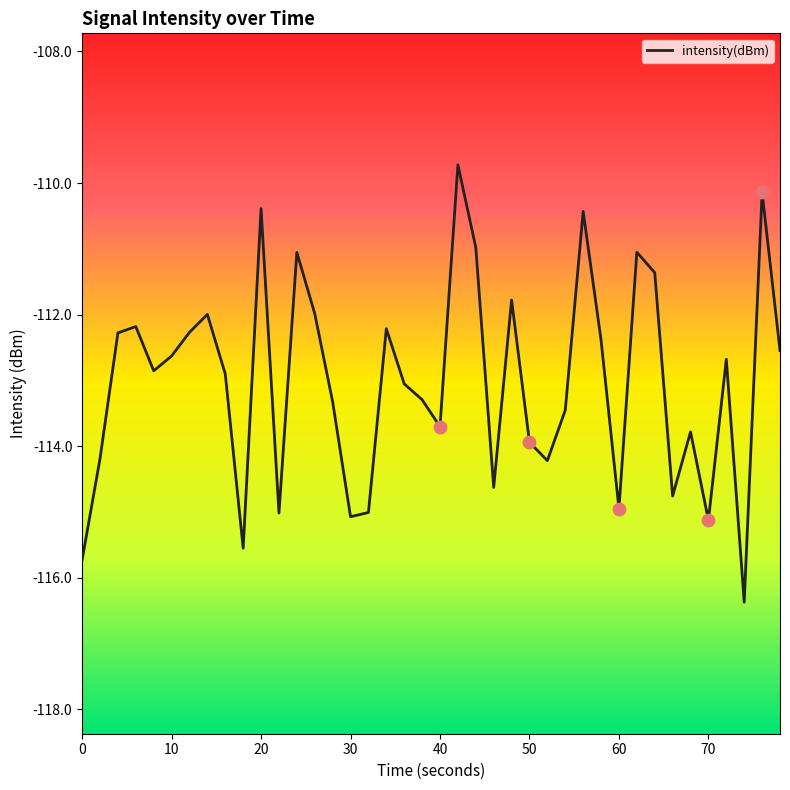

What is the difference between the maximum and minimum values?

6.6